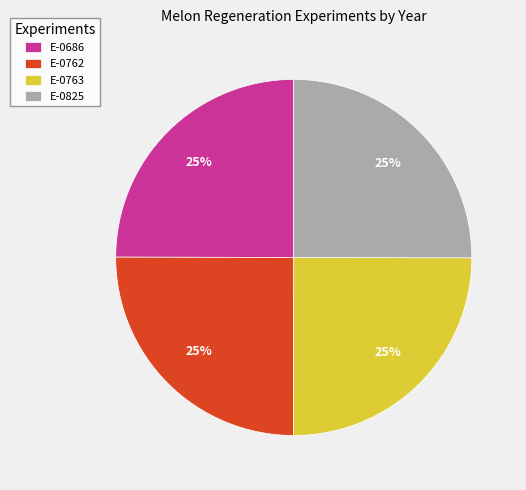

Does E-0762 represent more than half of the total?

No